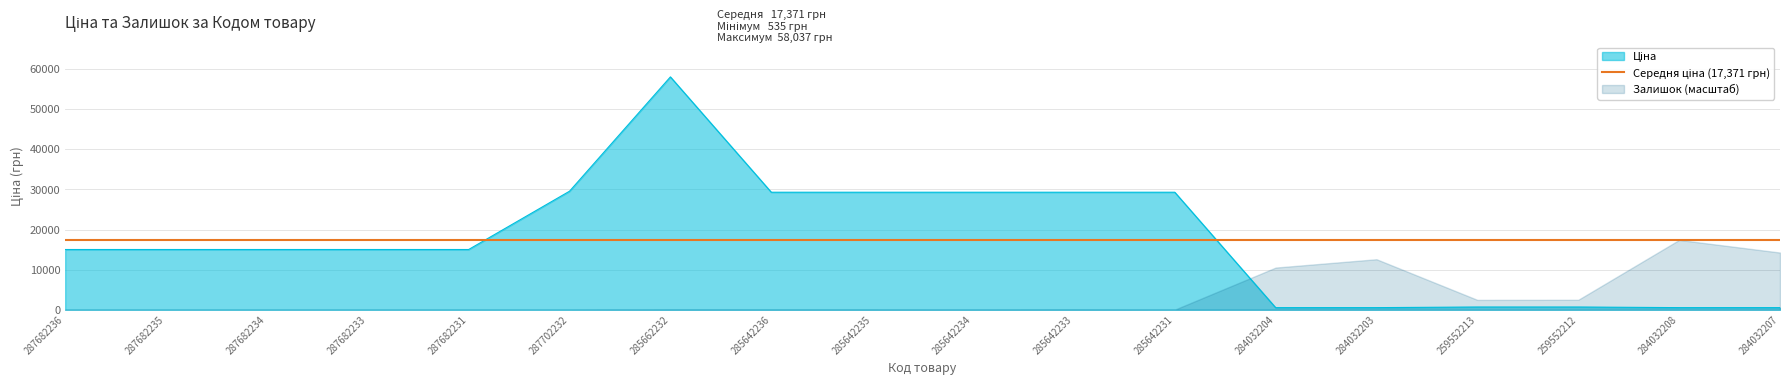

Between 287702232 and 284032203, which is larger?

287702232